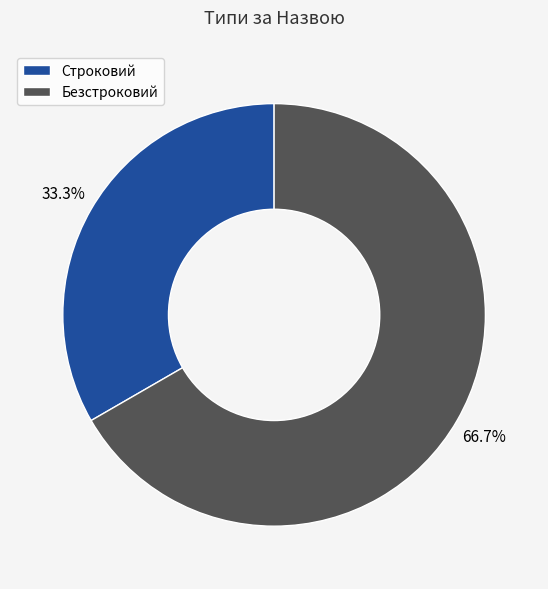

Which has a higher value, Безстроковий or Строковий?

Безстроковий